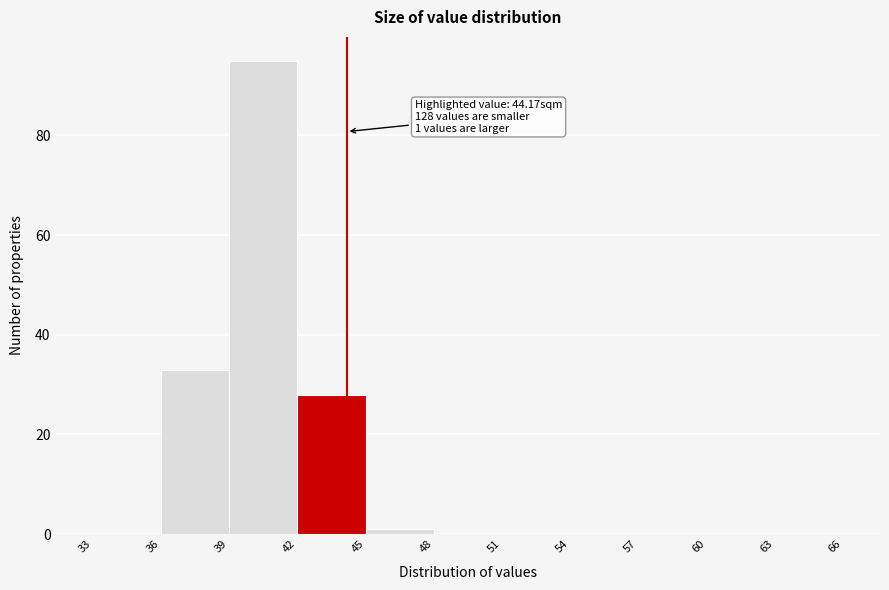

Over which range of the x-axis is the bar tallest?

39 to 42